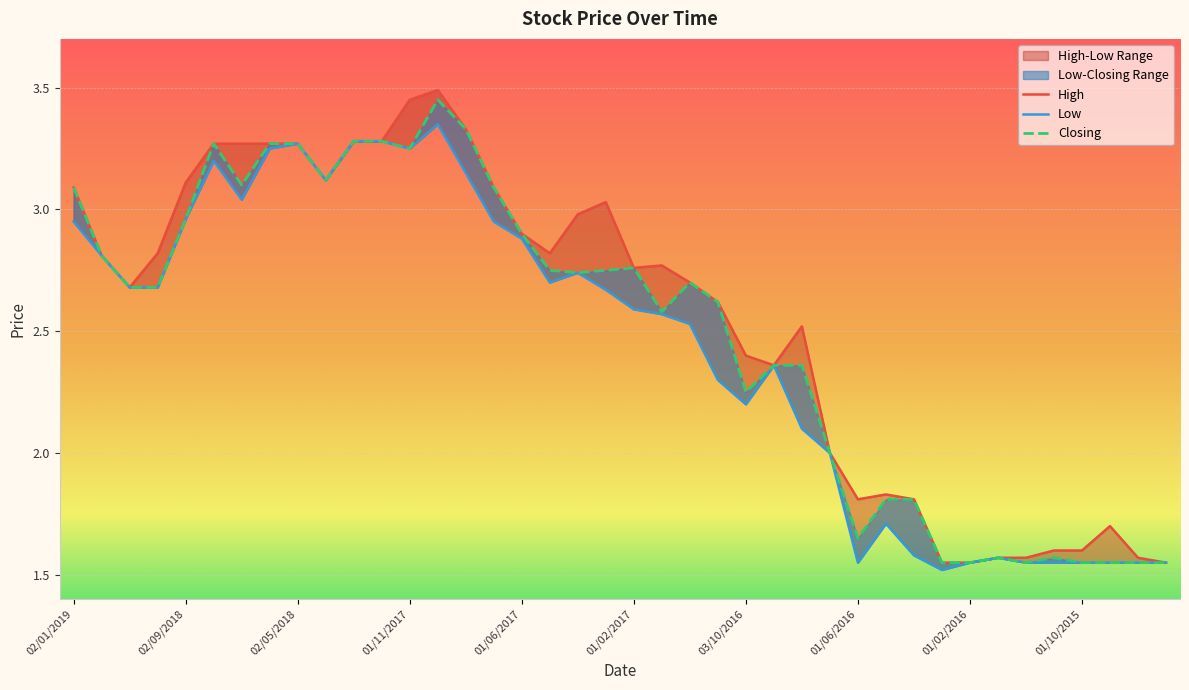

What is the spread (max minus min) of values at 01/02/2017?

0.2